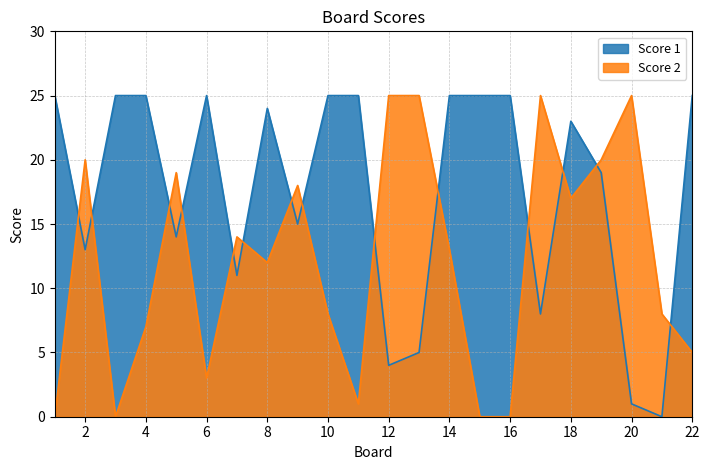

List the labels in order of Score 2 value, largest first.

12, 13, 17, 20, 2, 19, 5, 9, 18, 7, 14, 8, 10, 21, 4, 22, 6, 11, 1, 3, 15, 16